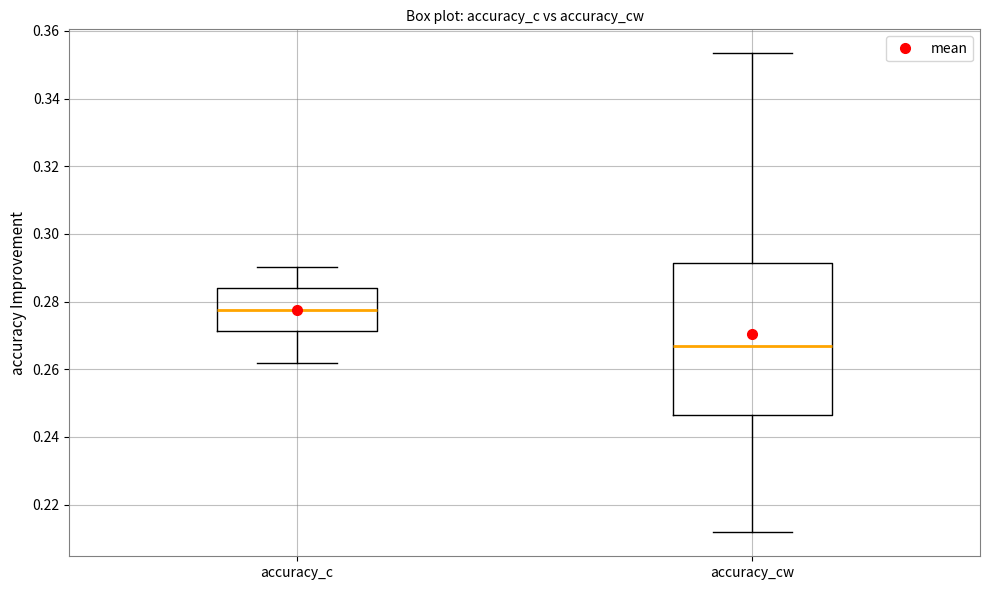

Comparing the boxes themselves (not the whiskers), which one is the tallest?

accuracy_cw